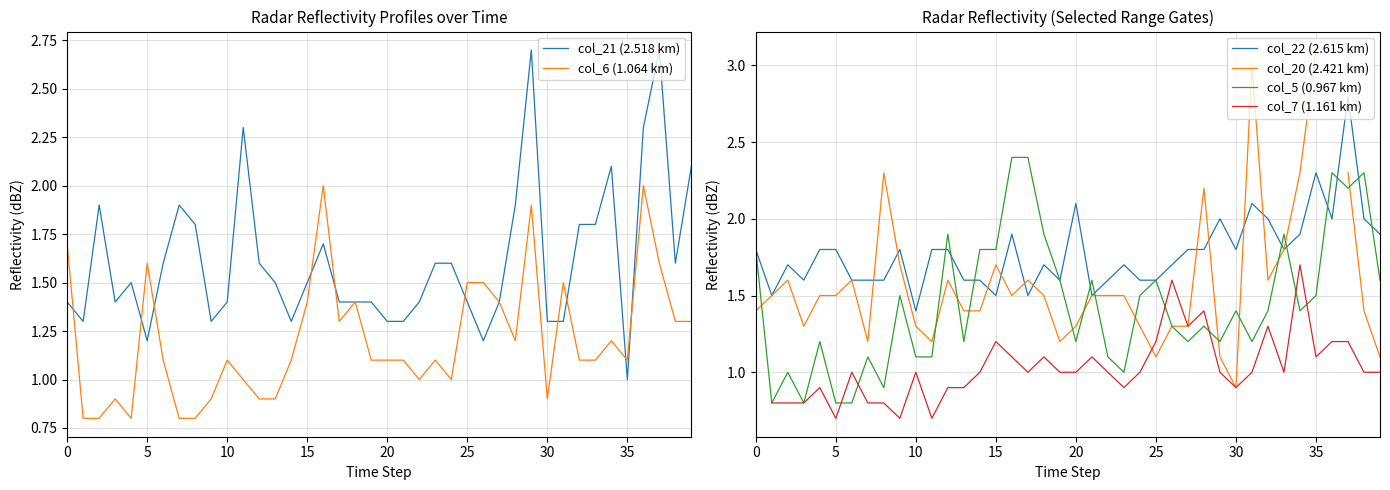

Is it true that col_20 (2.421 km) equals 1.8 at 33?

True